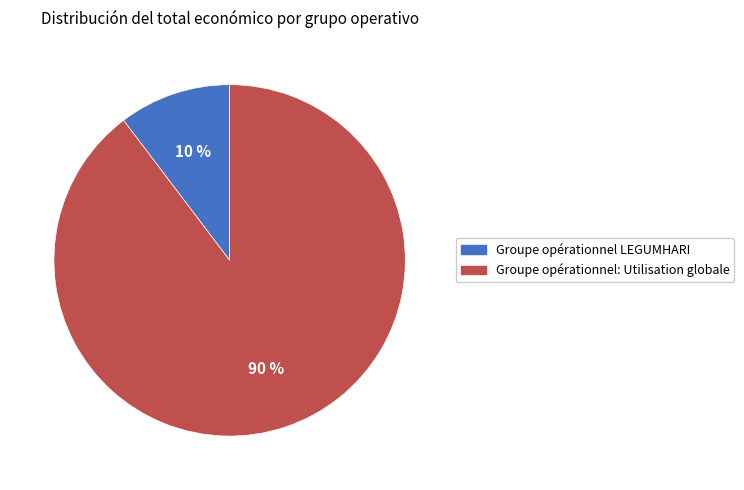

Is it true that Groupe opérationnel LEGUMHARI is 18% of the pie?

False